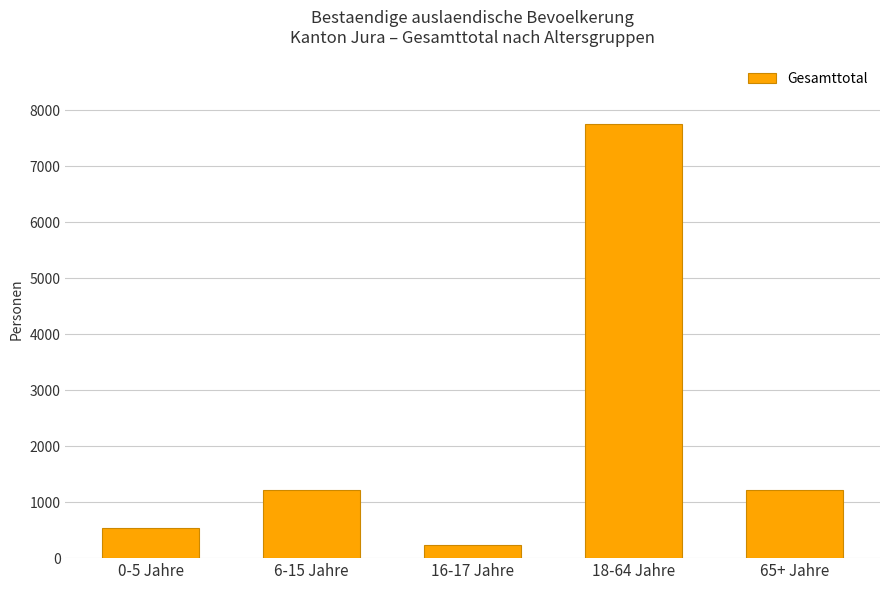

Does the chart contain any negative values?

No